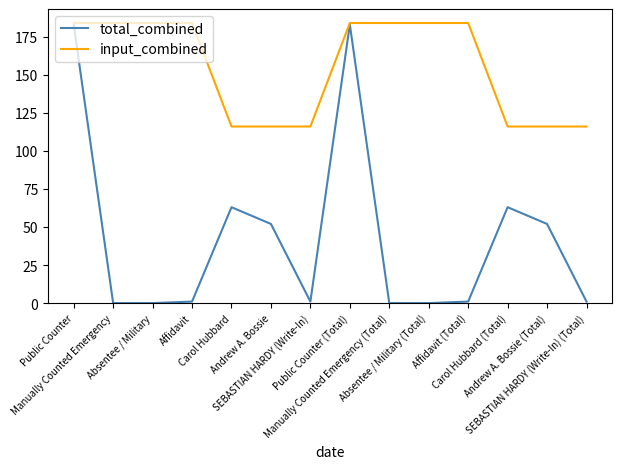

What is the difference between the highest and lowest values at Carol Hubbard (Total)?

53